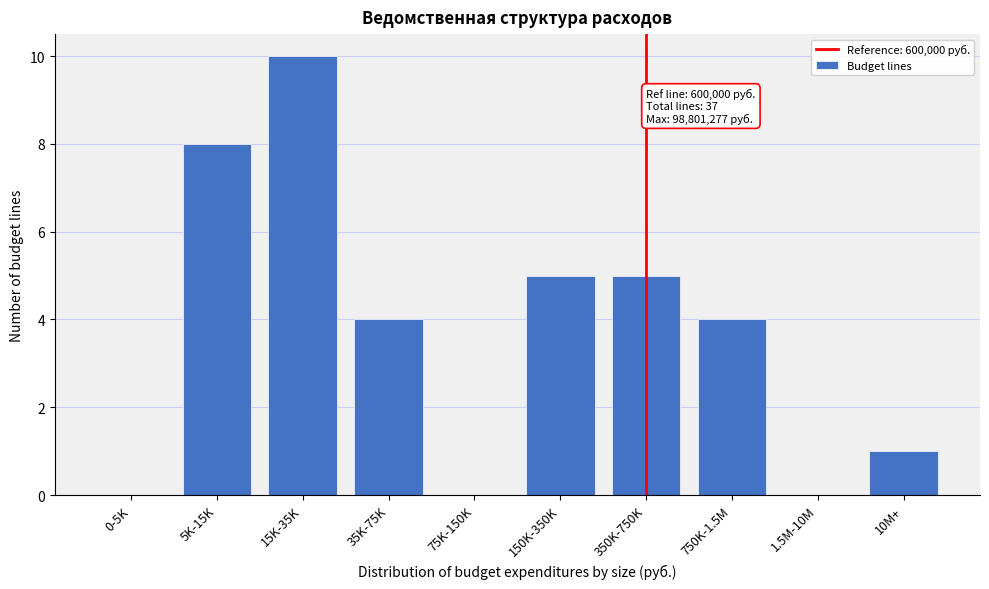

Reading right to left, transcribe all the data shown in this chart.

10M+=1	1.5M-10M=0	750K-1.5M=4	350K-750K=5	150K-350K=5	75K-150K=0	35K-75K=4	15K-35K=10	5K-15K=8	0-5K=0